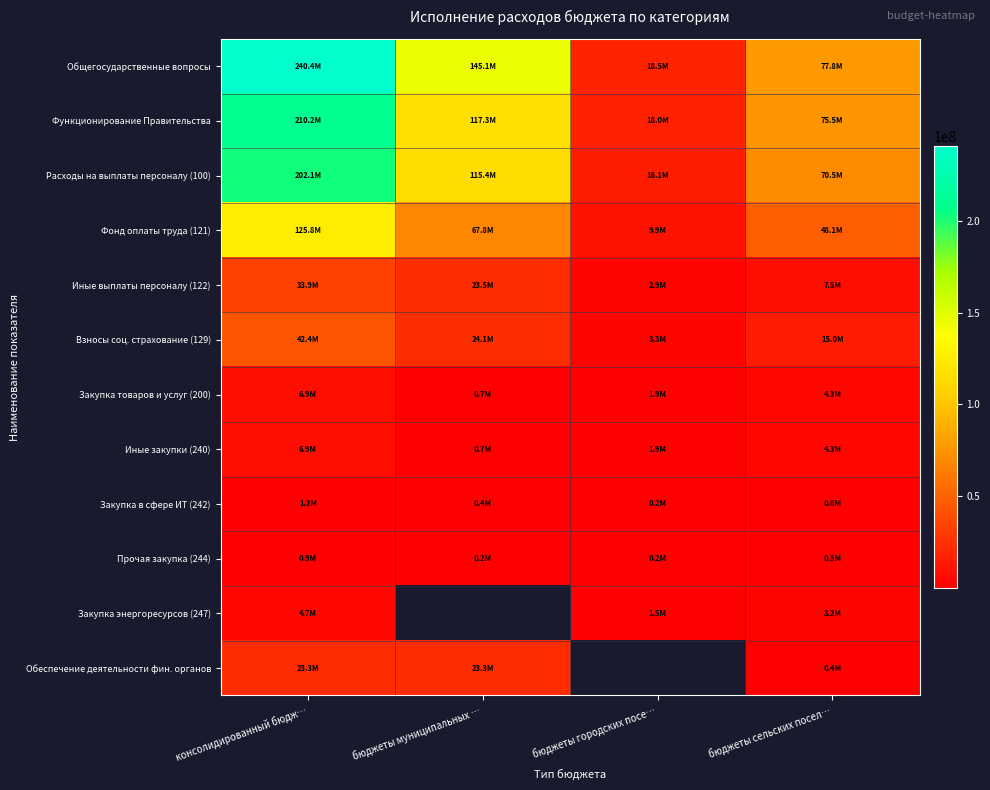

Rank the series at бюджеты городских посе… from lowest to highest value.

Прочая закупка (244), Закупка в сфере ИТ (242), Закупка энергоресурсов (247), Закупка товаров и услуг (200), Иные закупки (240), Иные выплаты персоналу (122), Взносы соц. страхование (129), Фонд оплаты труда (121), Расходы на выплаты персоналу (100), Функционирование Правительства, Общегосударственные вопросы, Обеспечение деятельности фин. органов